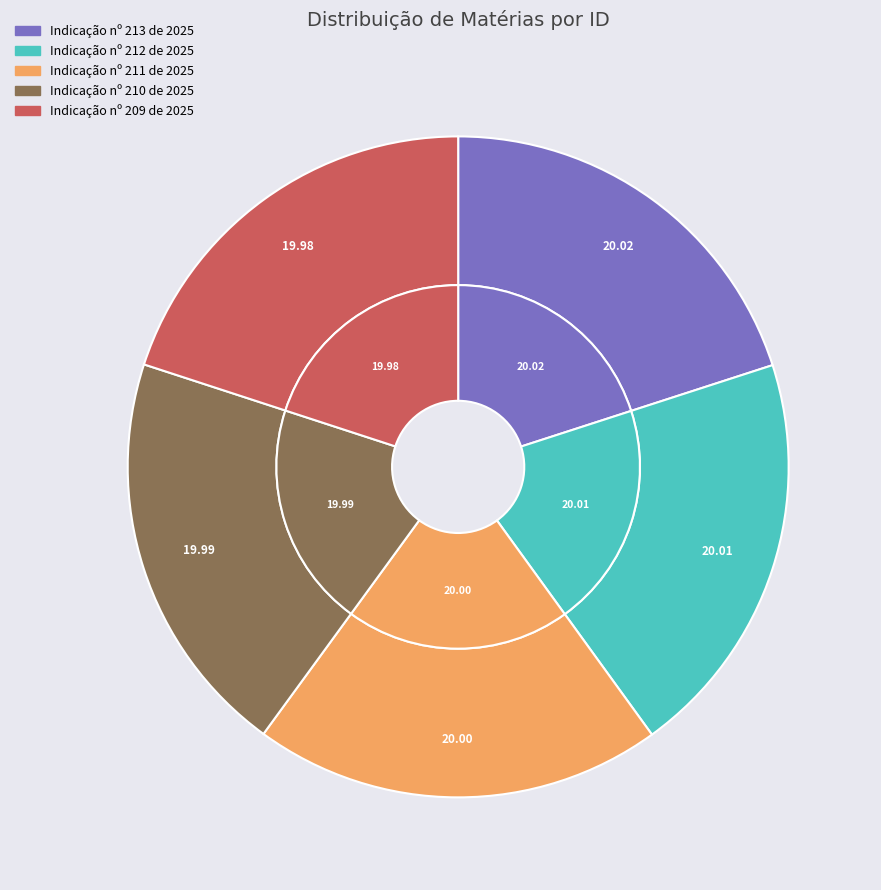

Which category has the smallest portion of the pie?

Indicação nº 209 de 2025